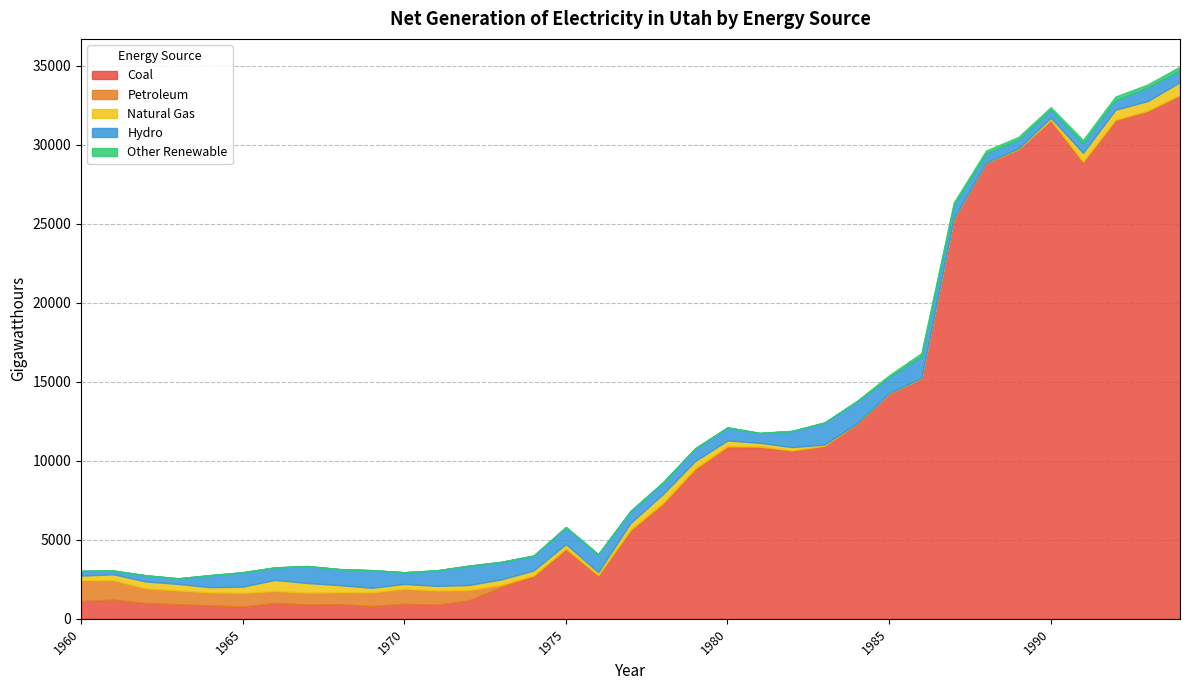

Is the value of Other Renewable at 1982 greater than the value of Hydro at 1970?

No